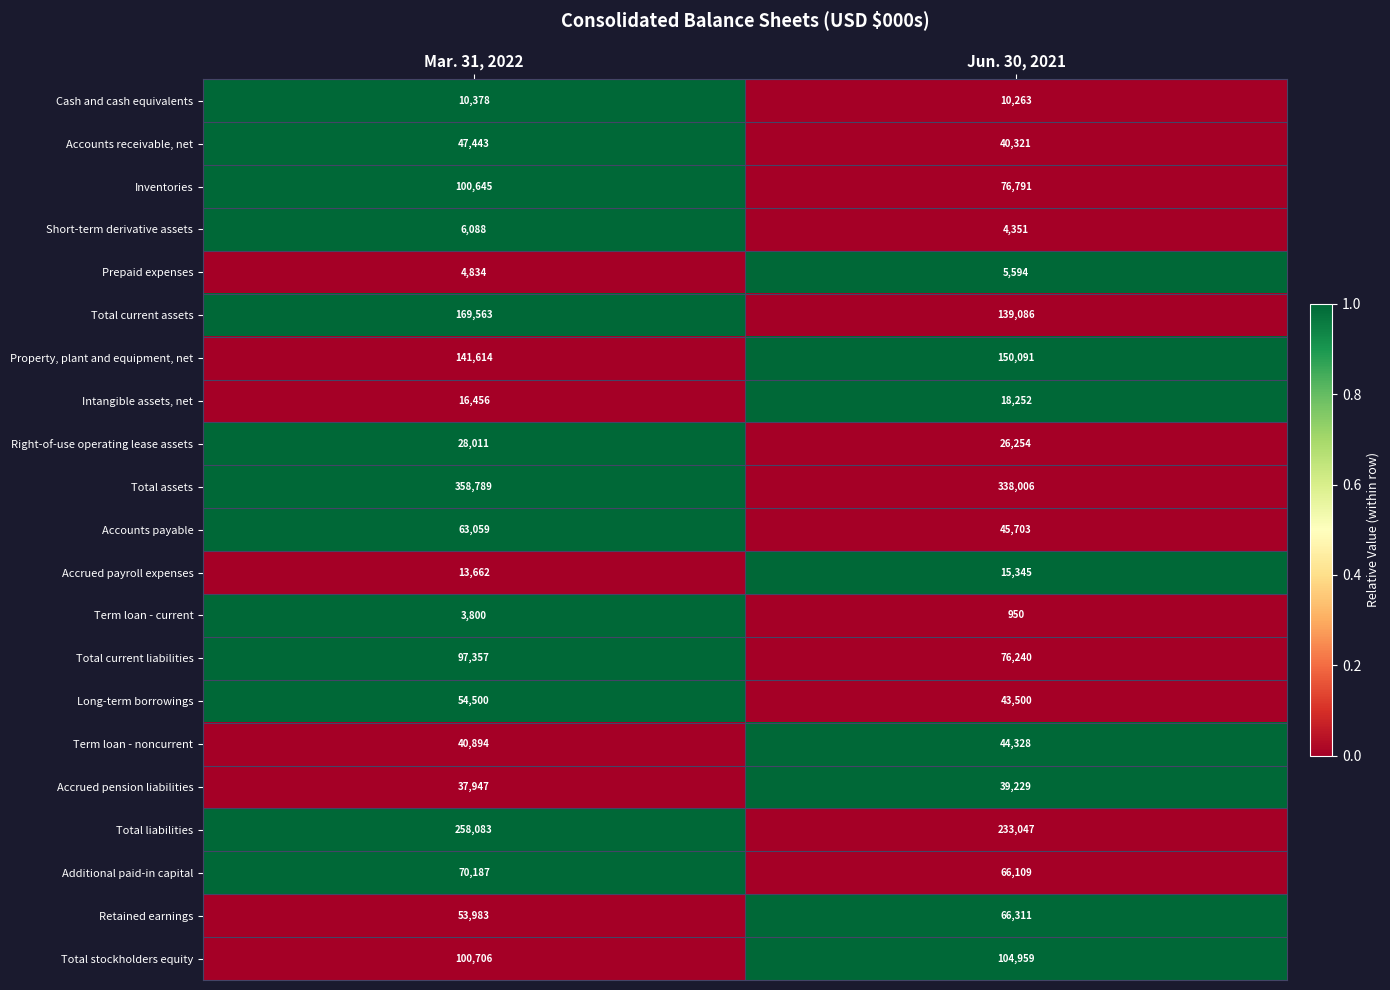

The value of Retained earnings at Jun. 30, 2021 is 66311. True or false?

True